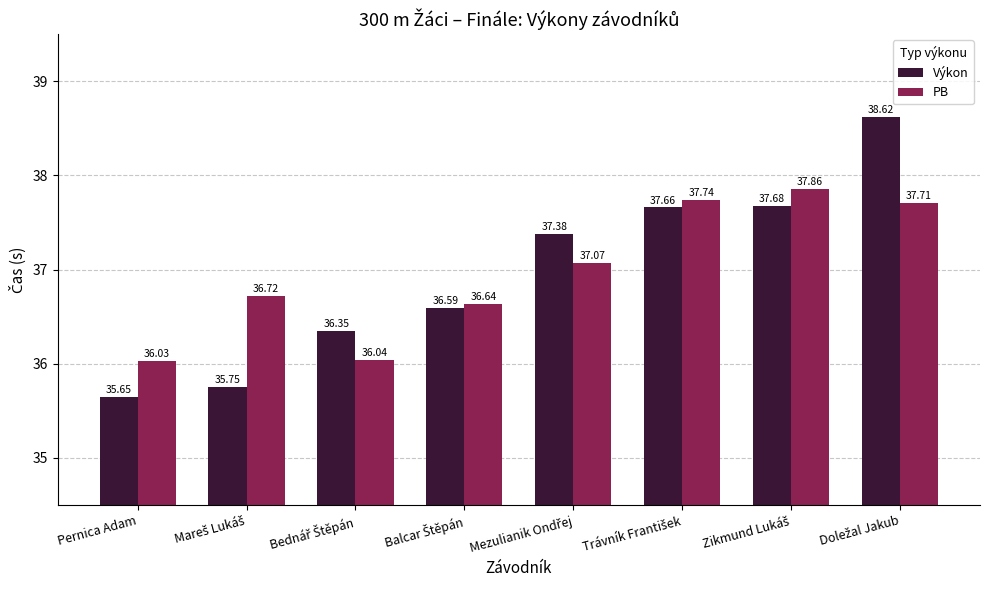

List the series in order of their overall mean, highest first.

PB, Výkon